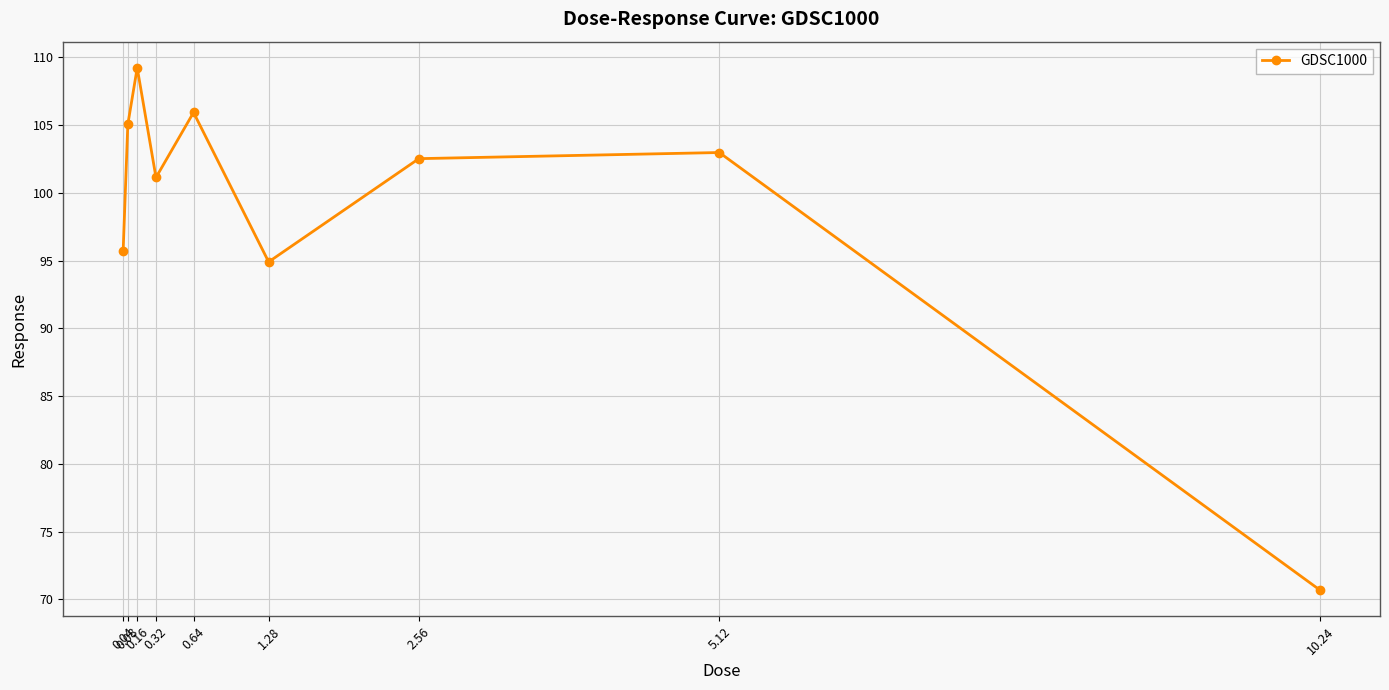

Rank the categories by value from highest to lowest.

0.16, 0.64, 0.08, 5.12, 2.56, 0.32, 0.04, 1.28, 10.24